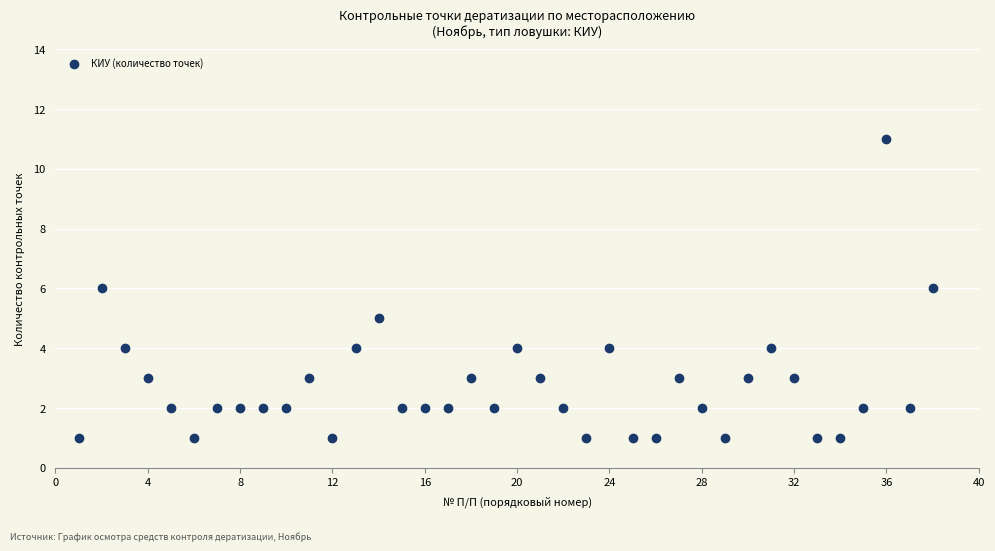

What is the range of Y values (max minus min)?

10